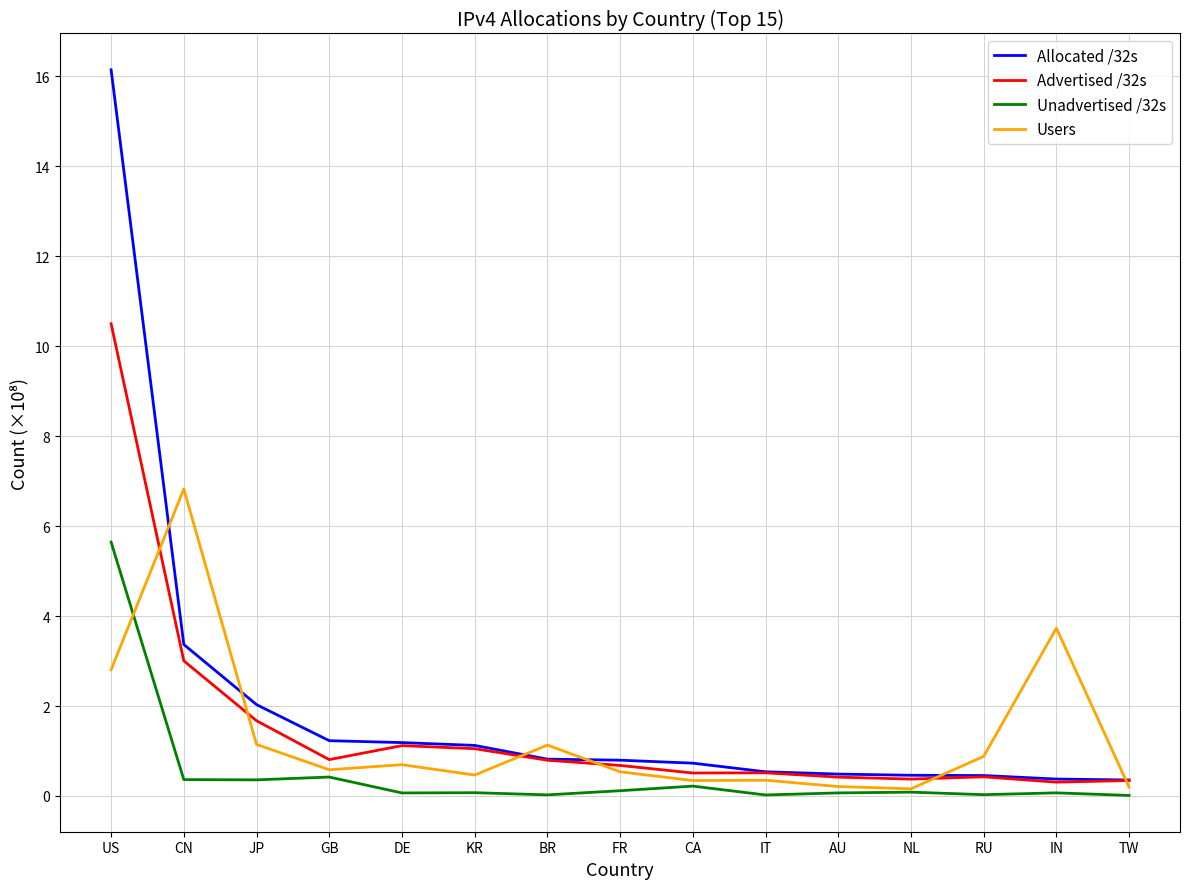

The Advertised /32s series shows 4.2 at CN. True or false?

False